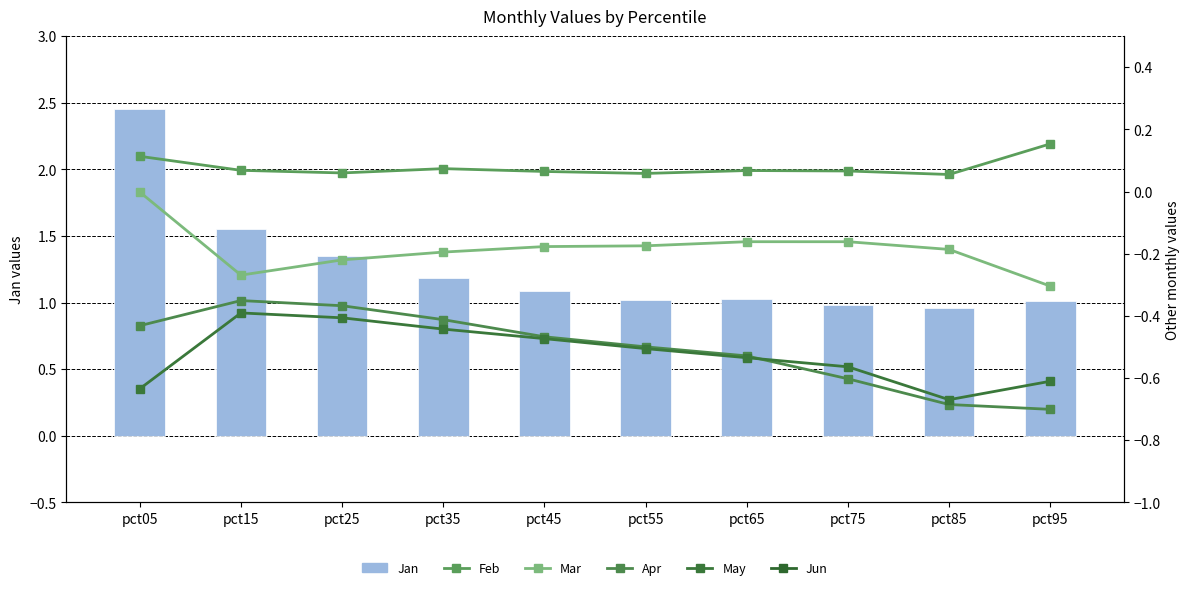

Which series has the largest range (max minus min)?

Jan